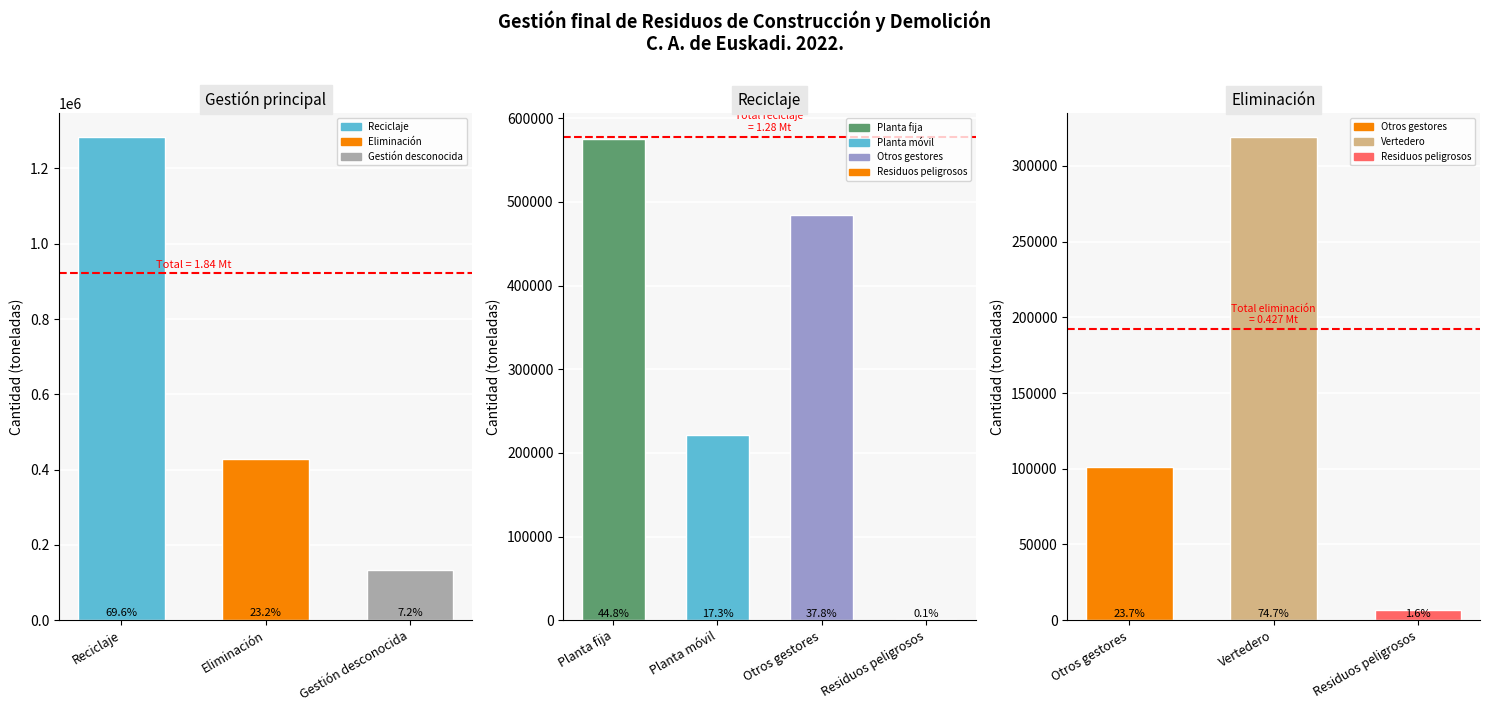

What position from the right is Reciclaje?

3